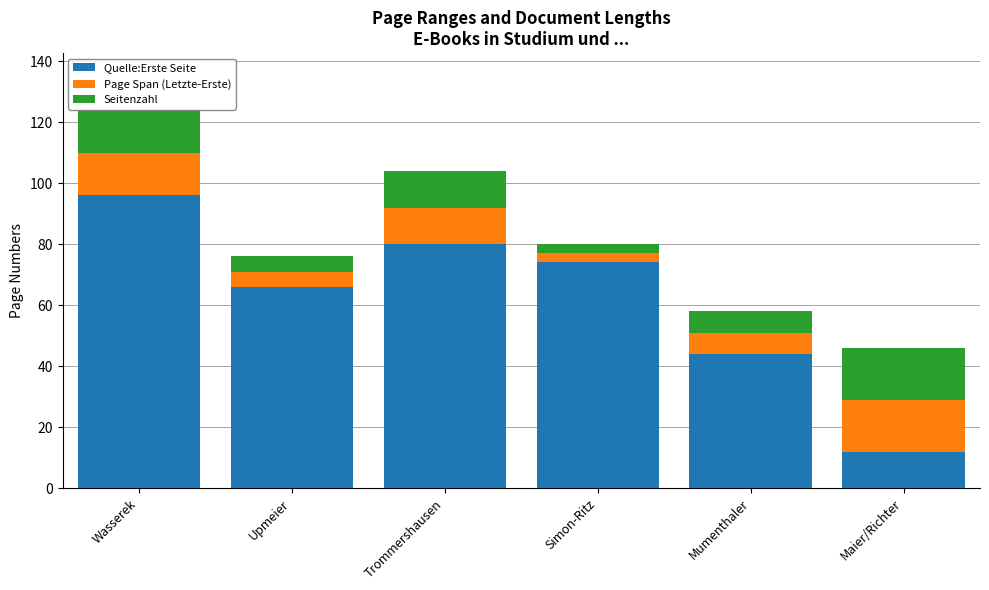

Is it true that Quelle:Erste Seite equals 168 at Wasserek?

False